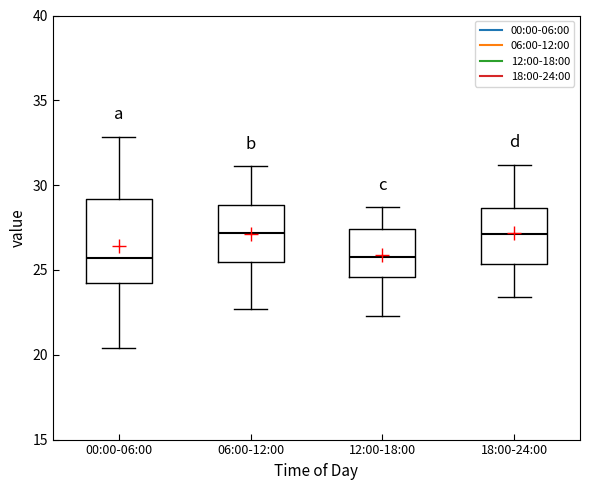

Reading left to right, transcribe this box plot: for each box, give where its median line is, the range the box spans, and where its two whiskers end, as read against the y-axis. The values are not printed on the chart, so give them approximately, as read against the axis.

00:00-06:00: median 25.5, box 24.0 to 29.0, whiskers 20.5 to 33.0
06:00-12:00: median 27.0, box 25.5 to 29.0, whiskers 22.5 to 31.0
12:00-18:00: median 26.0, box 24.5 to 27.5, whiskers 22.5 to 28.5
18:00-24:00: median 27.0, box 25.5 to 28.5, whiskers 23.5 to 31.0